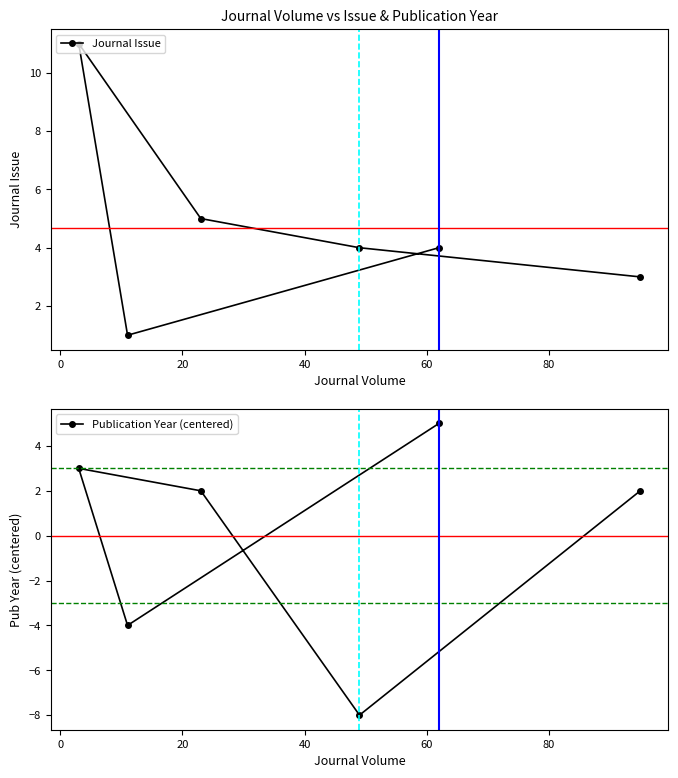

How many times do Publication Year (centered) and Journal Issue cross each other?

1